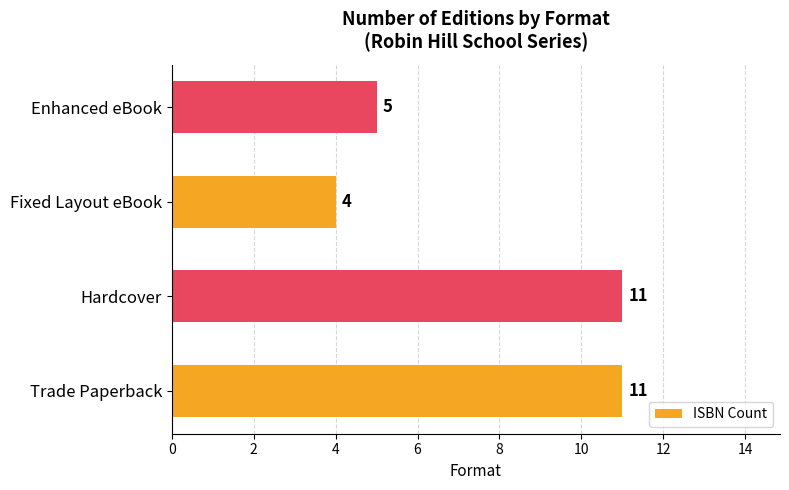

The value at Trade Paperback is 11. True or false?

True